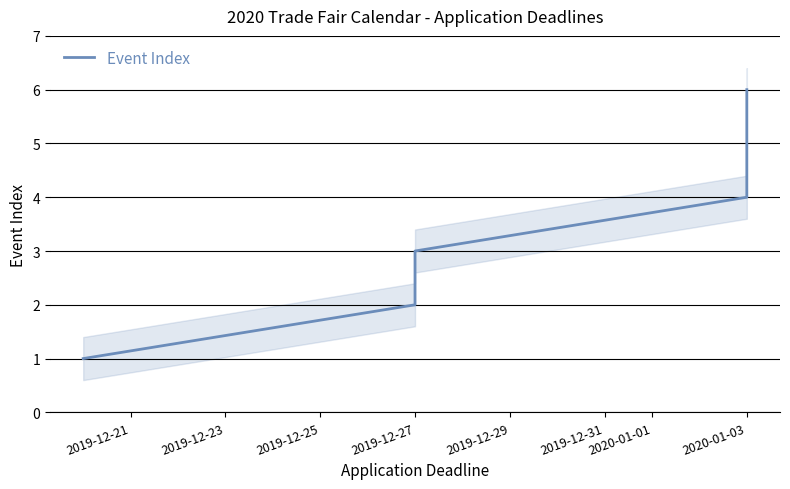

True or false: the data shows 1 at 2019-12-27.

False